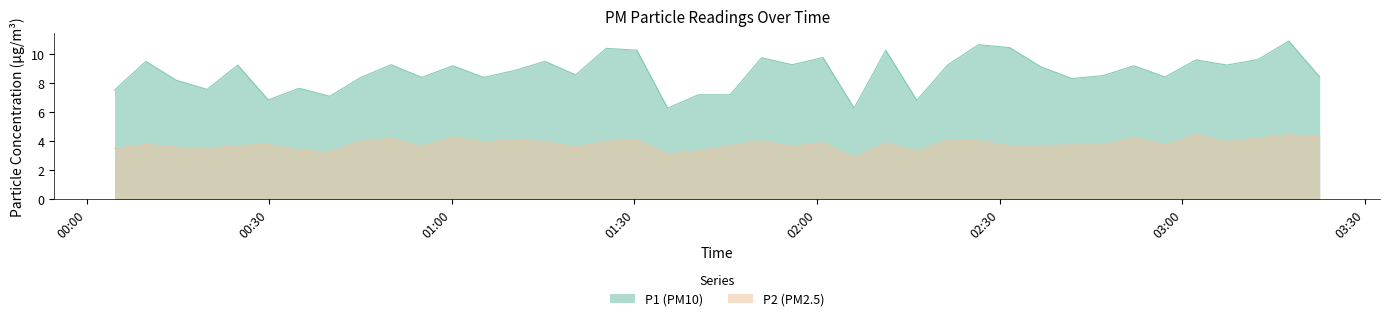

What is the maximum value for P1?

10.9